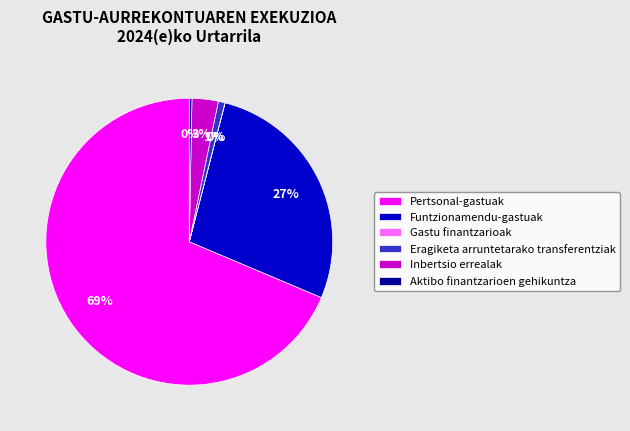

Which has a higher value, Inbertsio errealak or Eragiketa arruntetarako transferentziak?

Inbertsio errealak